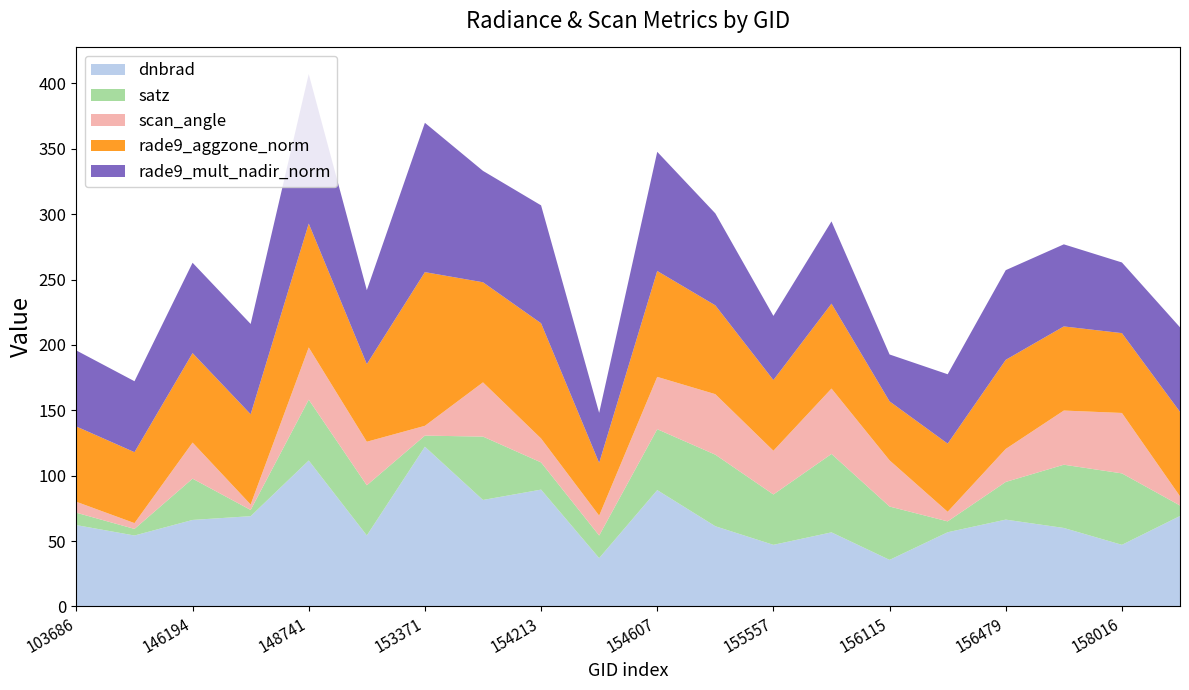

Reading left to right, extract all data points from this chart.

dnbrad: 103686=62.2	143237=54.2	146194=66.2	146385=69.0	148741=111.6	152628=54.3	153371=122.2	154022=81.4	154213=89.3	154406=37.0	154607=89.0	155011=61.3	155557=47.1	155937=56.7	156115=35.6	156294=56.7	156479=66.4	157034=60.0	158016=47.1	168722=69.2
satz: 103686=9.5	143237=5.0	146194=31.6	146385=4.7	148741=46.5	152628=38.3	153371=8.5	154022=48.5	154213=20.8	154406=17.3	154607=46.6	155011=54.7	155557=38.5	155937=60.0	156115=40.8	156294=8.3	156479=28.8	157034=48.4	158016=54.6	168722=8.0
scan_angle: 103686=8.4	143237=4.5	146194=27.6	146385=4.2	148741=40.0	152628=33.3	153371=7.5	154022=41.5	154213=18.3	154406=15.2	154607=40.0	155011=46.3	155557=33.4	155937=50.0	156115=35.3	156294=7.3	156479=25.2	157034=41.4	158016=46.2	168722=7.1
rade9_aggzone_norm: 103686=57.6	143237=54.2	146194=68.4	146385=69.0	148741=94.7	152628=59.4	153371=117.5	154022=76.5	154213=88.1	154406=40.3	154607=81.0	155011=67.9	155557=54.1	155937=64.9	156115=45.1	156294=52.1	156479=68.1	157034=64.3	158016=61.1	168722=64.5
rade9_mult_nadir_norm: 103686=58.1	143237=54.2	146194=69.1	146385=69.0	148741=114.3	152628=56.5	153371=114.2	154022=85.2	154213=90.2	154406=38.3	154607=91.1	155011=70.3	155557=49.1	155937=62.9	156115=35.9	156294=53.0	156479=68.6	157034=62.8	158016=54.0	168722=64.7